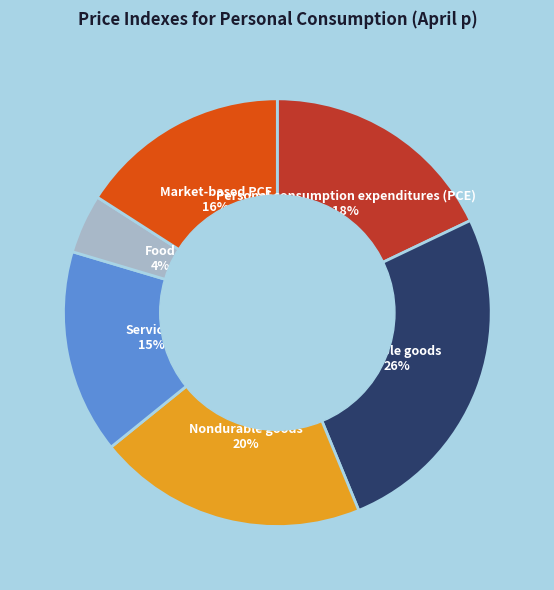

What is the smallest slice in the pie chart?

Food